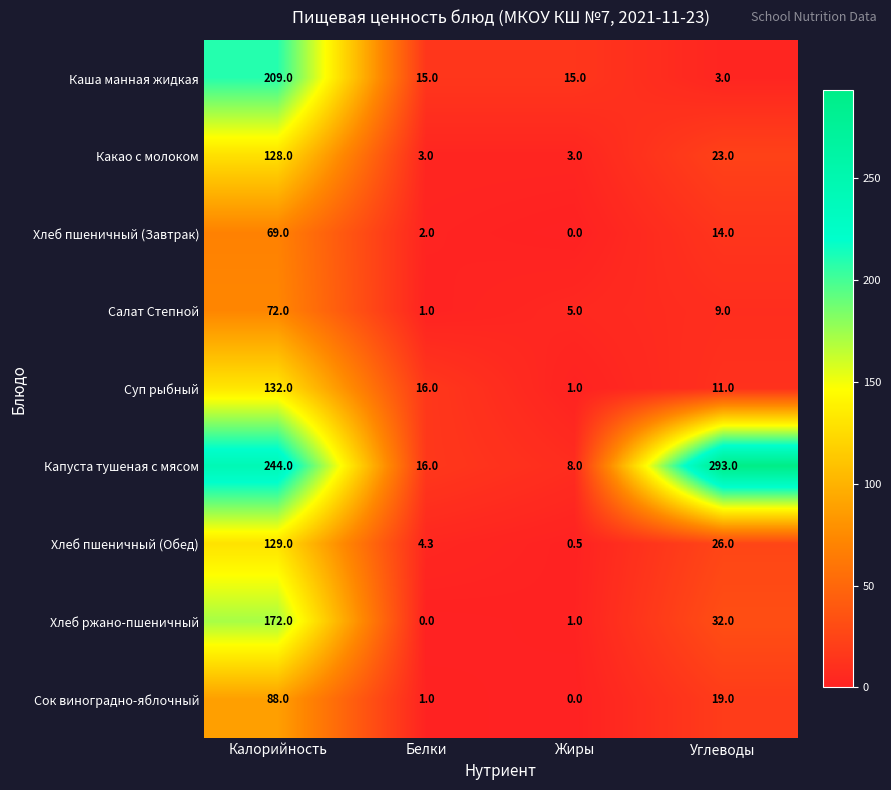

Is it true that Сок виноградно-яблочный equals 157.4 at Калорийность?

False